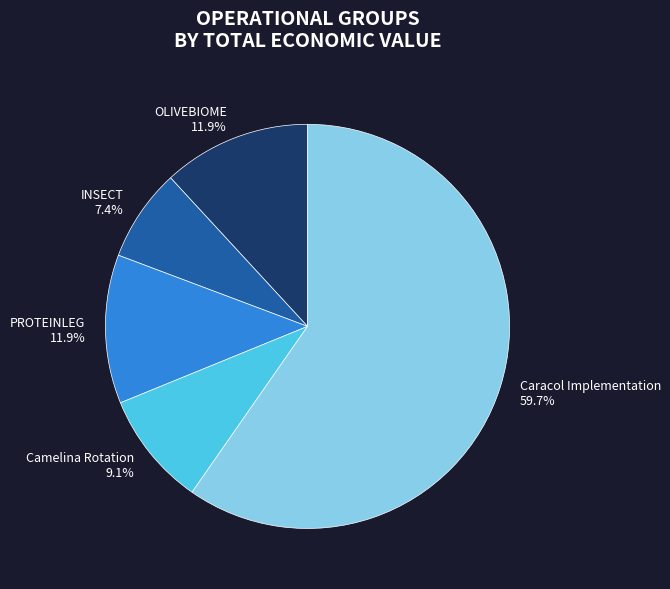

Which category has the smallest portion of the pie?

INSECT